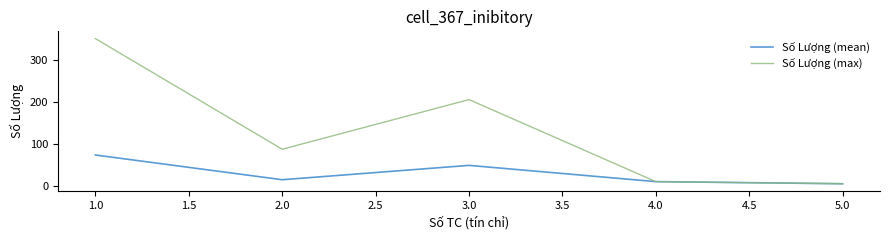

Which series changed the most between 3.0 and 4.0?

Số Lượng (max)